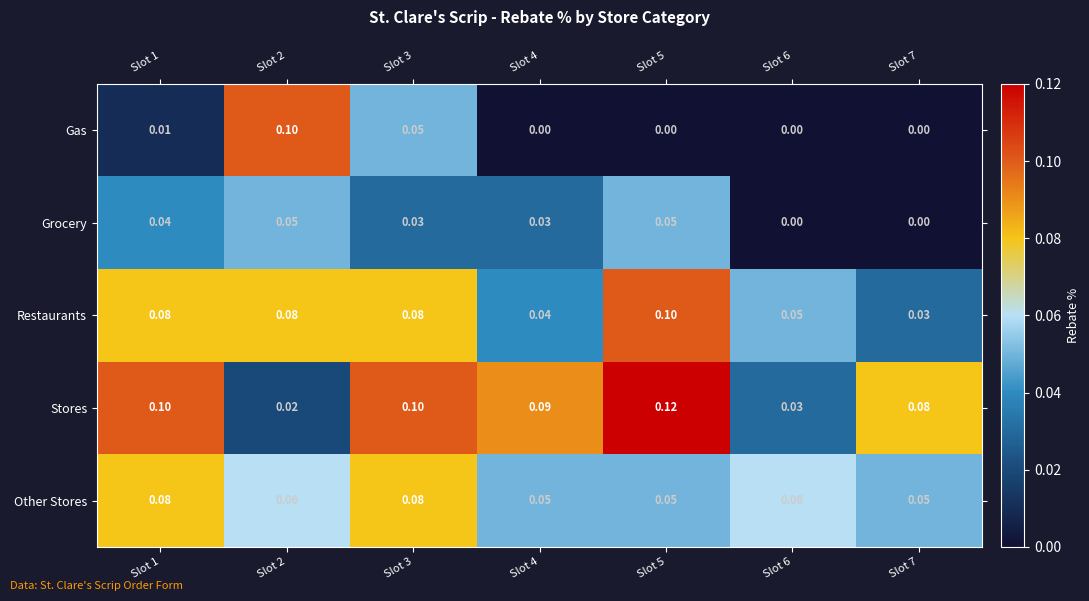

Which series has the largest total across all categories?

Stores